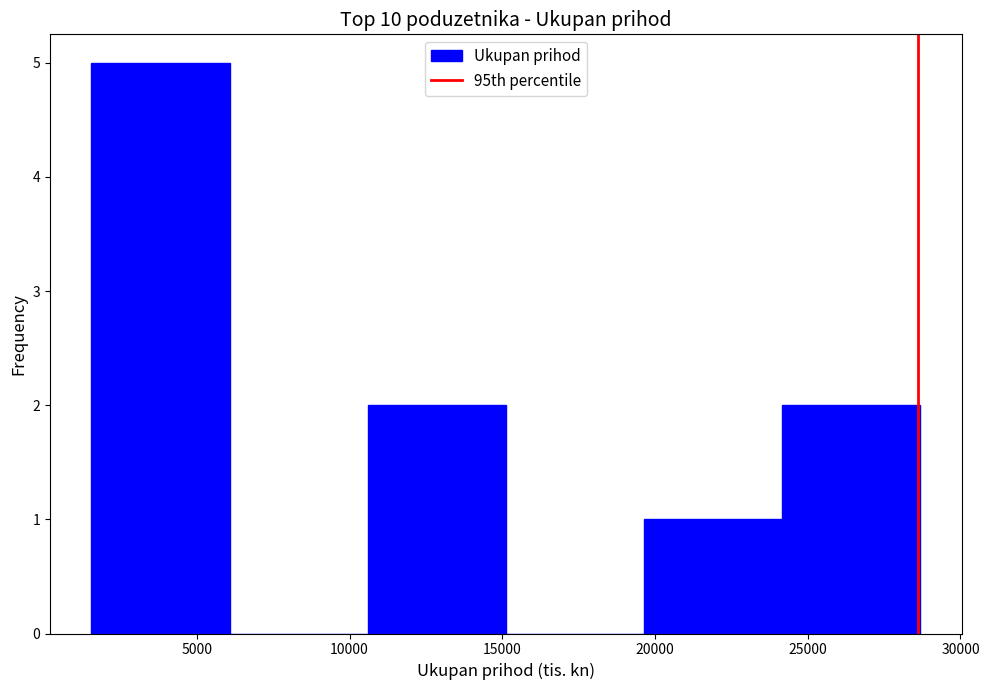

Reading left to right, transcribe this chart: for each bar, give the range it covers on the x-axis and its height. Neither the bar edges nor the heights are printed on the chart, so give them approximately, as read against the axes.

1500 to 6000: 5
6000 to 10500: 0
10500 to 15000: 2
15000 to 19500: 0
19500 to 24000: 1
24000 to 28500: 2